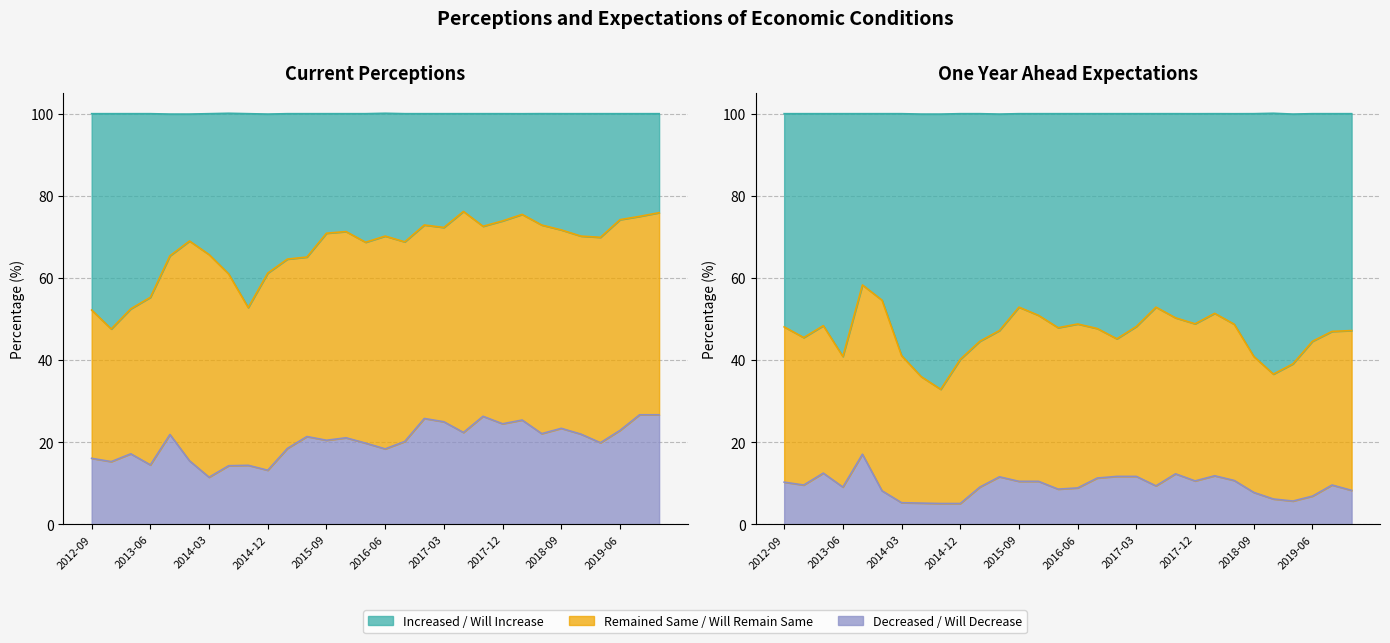

What is the label of the 4th point from the right?

2019-03